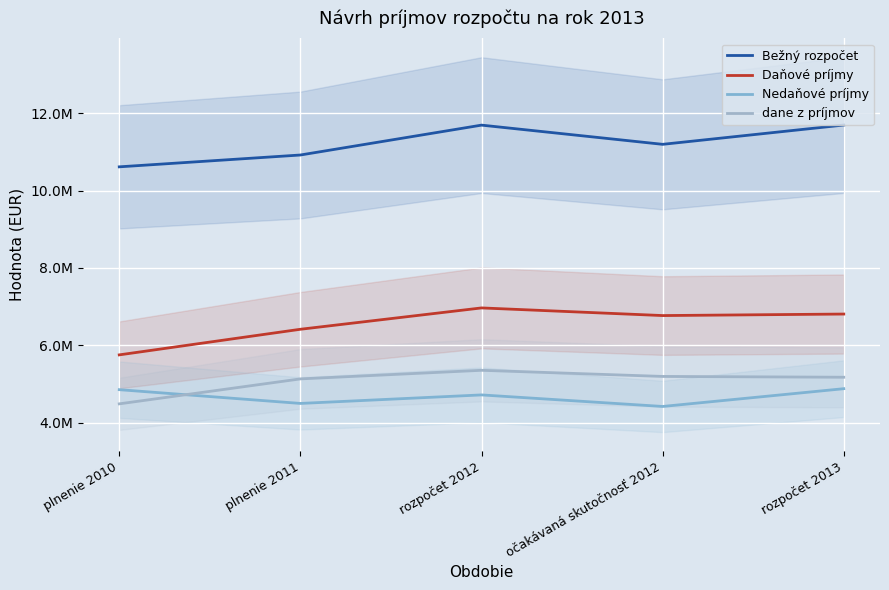

What position from the right is rozpočet 2012?

3